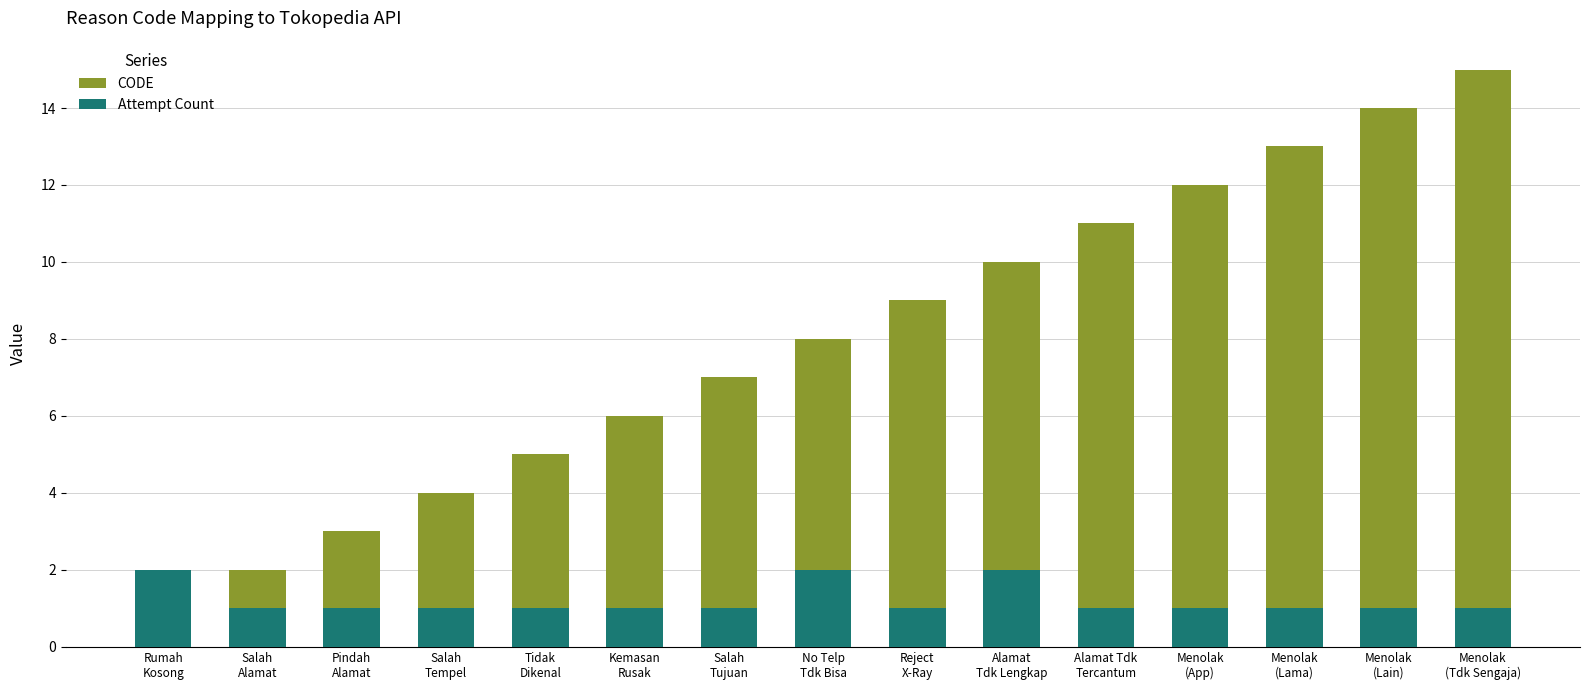

What is the label of the 8th bar from the right?

No Telp
Tdk Bisa